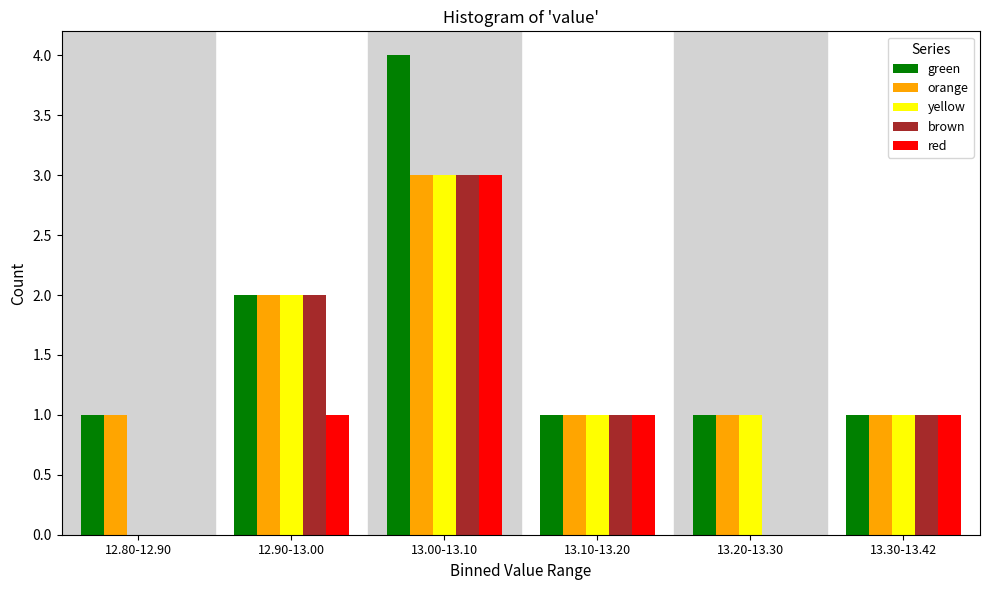

Reading right to left, what are all the values shown in this chart?

green: 13.30-13.42=1	13.20-13.30=1	13.10-13.20=1	13.00-13.10=4	12.90-13.00=2	12.80-12.90=1
orange: 13.30-13.42=1	13.20-13.30=1	13.10-13.20=1	13.00-13.10=3	12.90-13.00=2	12.80-12.90=1
yellow: 13.30-13.42=1	13.20-13.30=1	13.10-13.20=1	13.00-13.10=3	12.90-13.00=2	12.80-12.90=0
brown: 13.30-13.42=1	13.20-13.30=0	13.10-13.20=1	13.00-13.10=3	12.90-13.00=2	12.80-12.90=0
red: 13.30-13.42=1	13.20-13.30=0	13.10-13.20=1	13.00-13.10=3	12.90-13.00=1	12.80-12.90=0